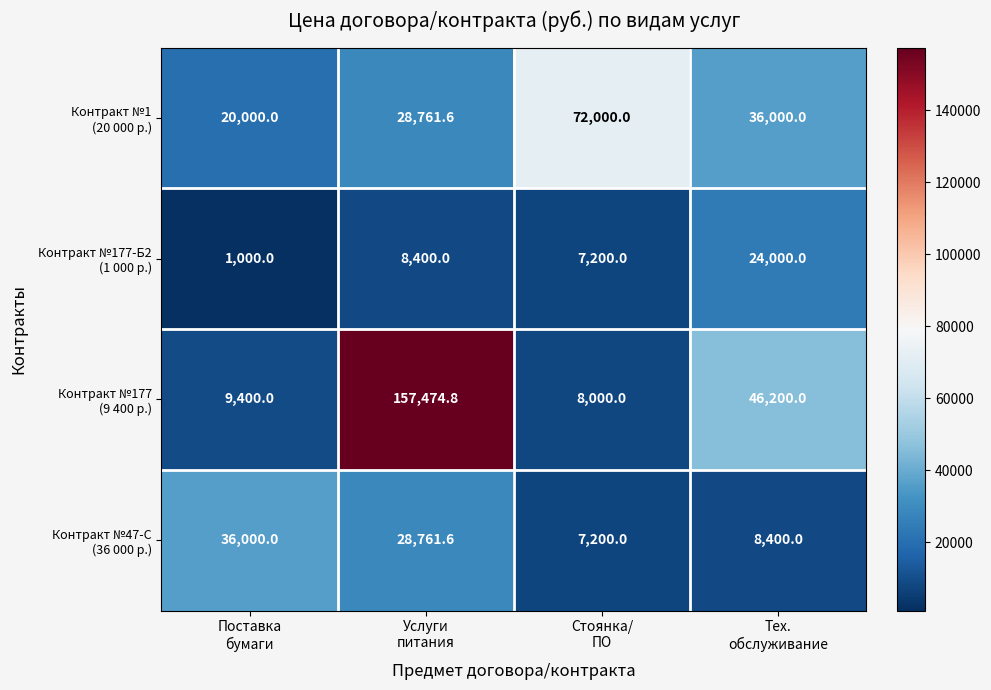

At how many categories does at least one series exceed 22441?

4